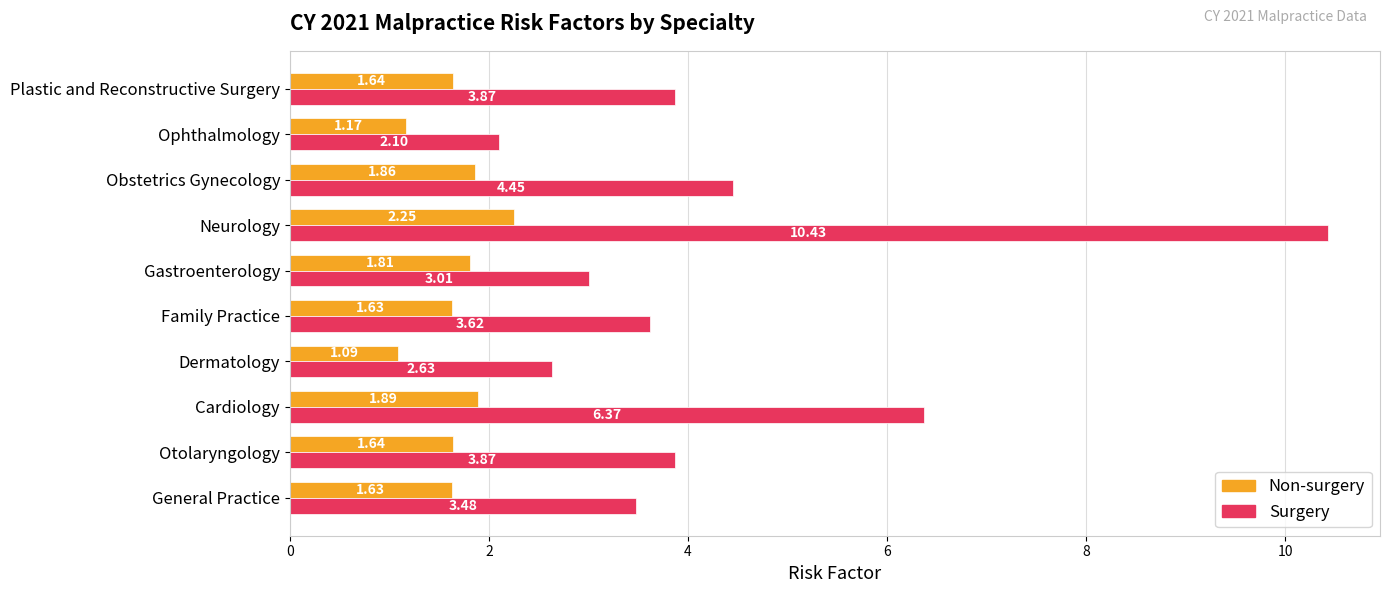

Where is Surgery nearest to the value 6?

Cardiology